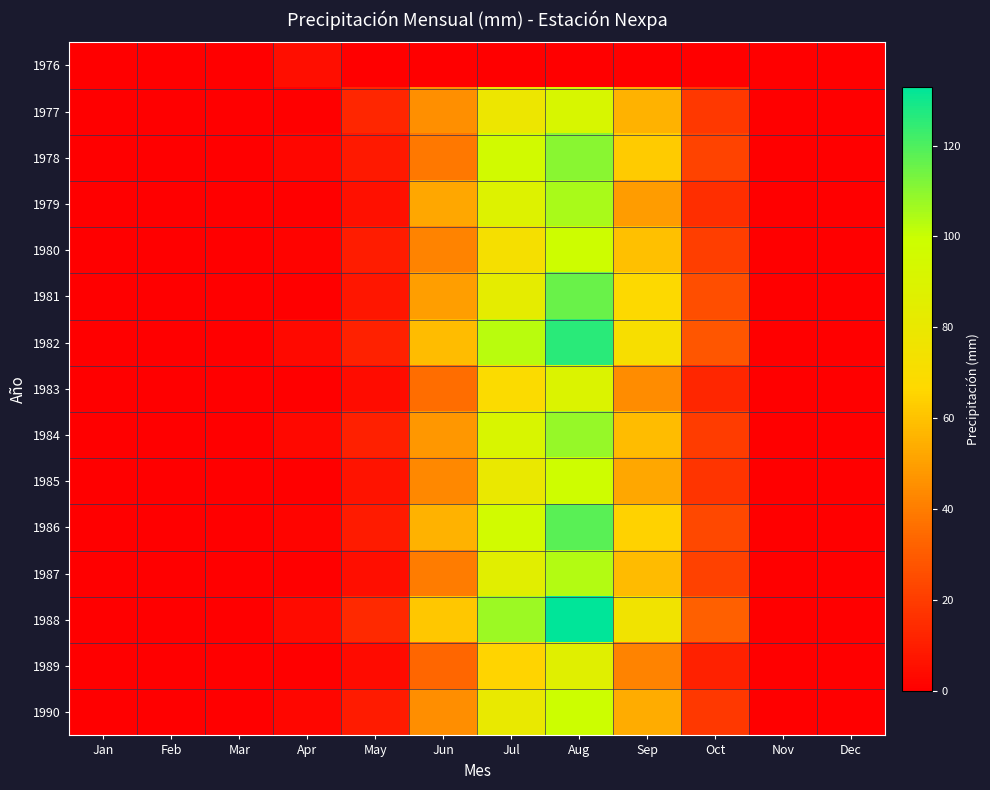

Rank the series at Feb from highest to lowest value.

1976, 1977, 1978, 1979, 1980, 1981, 1982, 1983, 1984, 1985, 1986, 1987, 1988, 1989, 1990